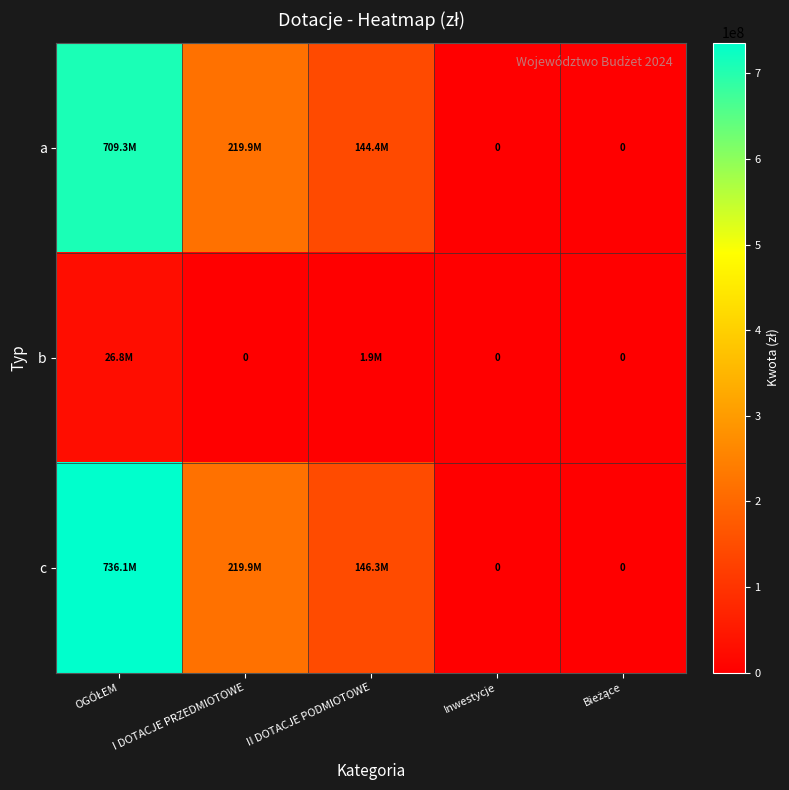

True or false: a has a value of 0 at Bieżące.

True